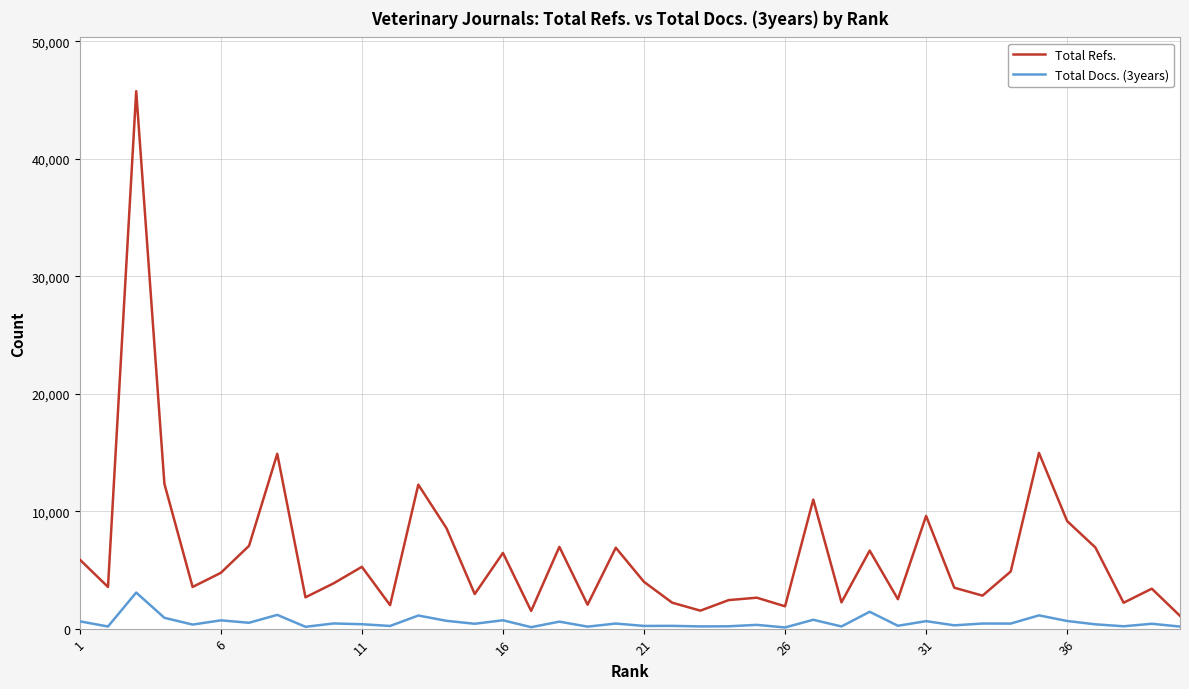

List the series in order of their overall mean, highest first.

Total Refs., Total Docs. (3years)